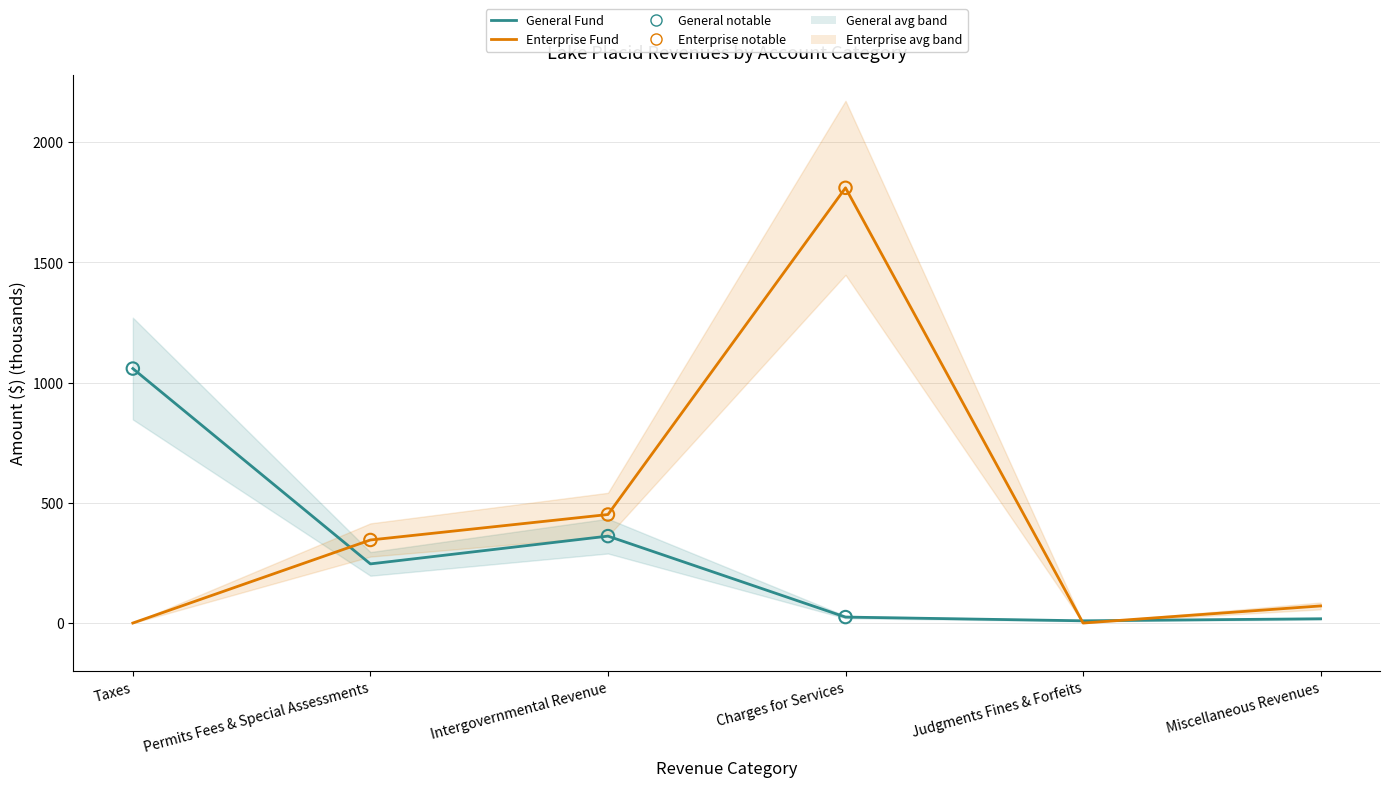

What is the total value across all series at Permits Fees & Special Assessments?

591.4